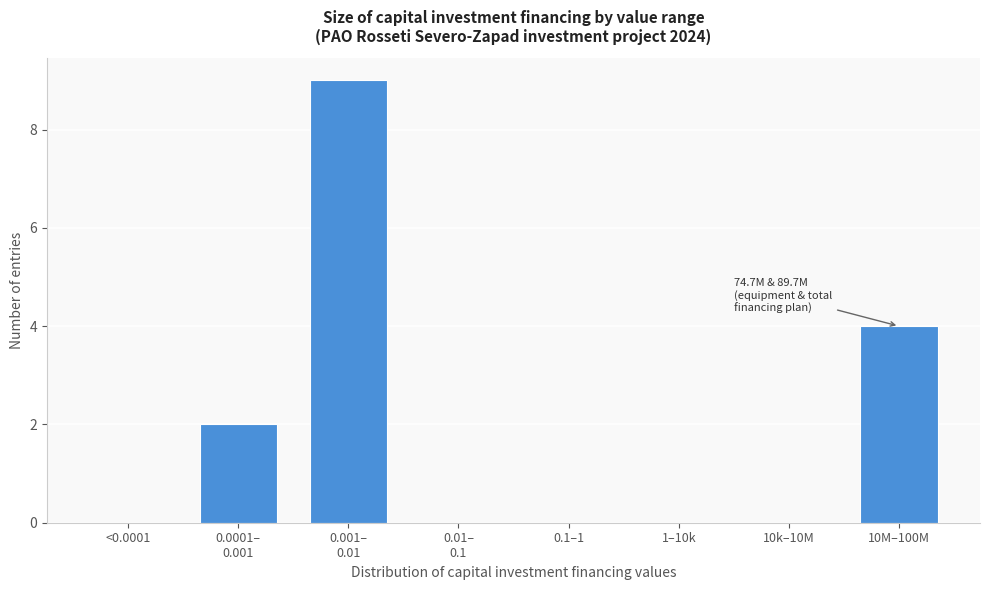

What is the greatest value displayed?

9